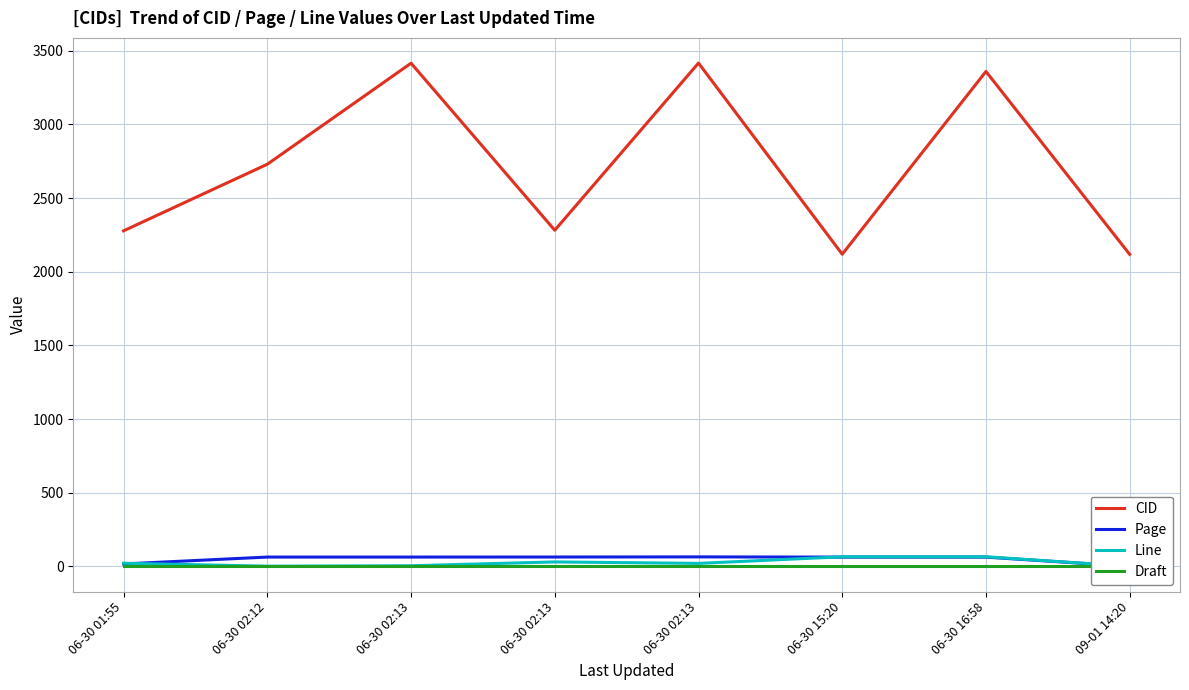

True or false: Draft and CID cross at least once.

False